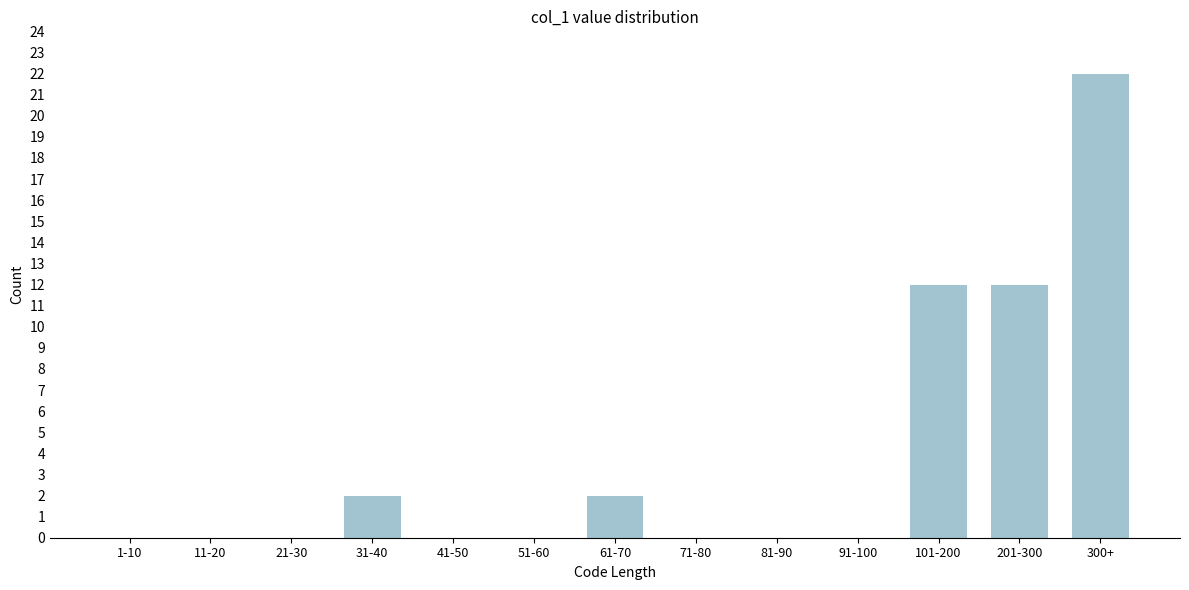

Reading left to right, what are all the values shown in this chart?

1-10=0	11-20=0	21-30=0	31-40=2	41-50=0	51-60=0	61-70=2	71-80=0	81-90=0	91-100=0	101-200=12	201-300=12	300+=22